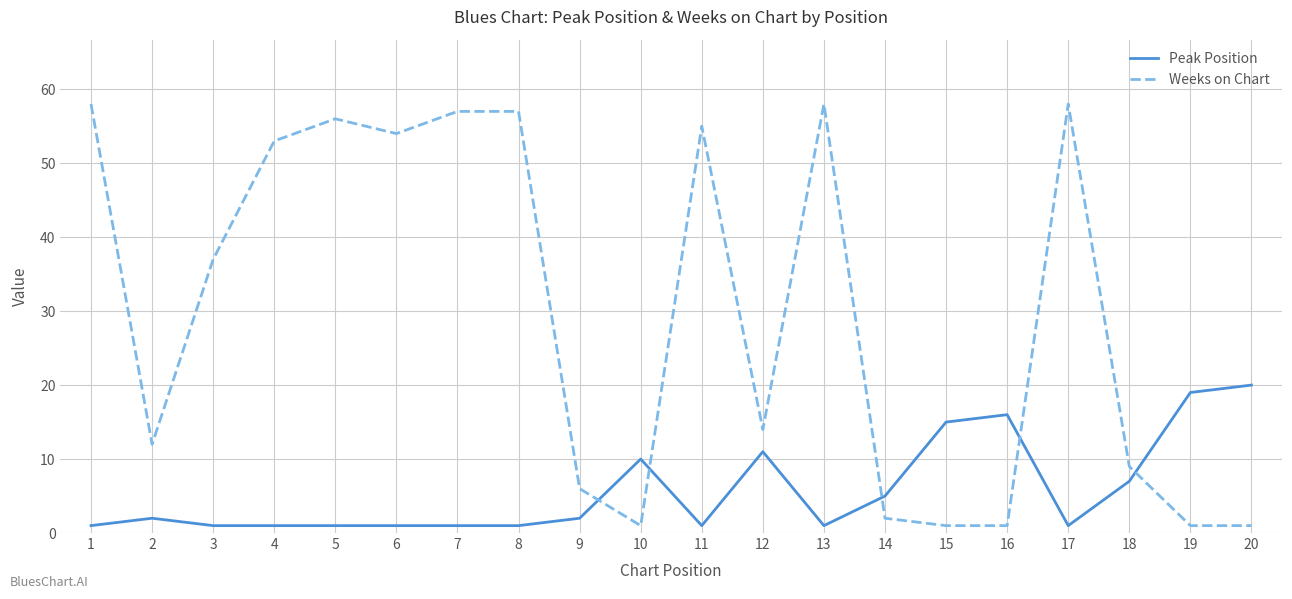

What is the difference between the maximum and minimum values in the Weeks on Chart series?

57